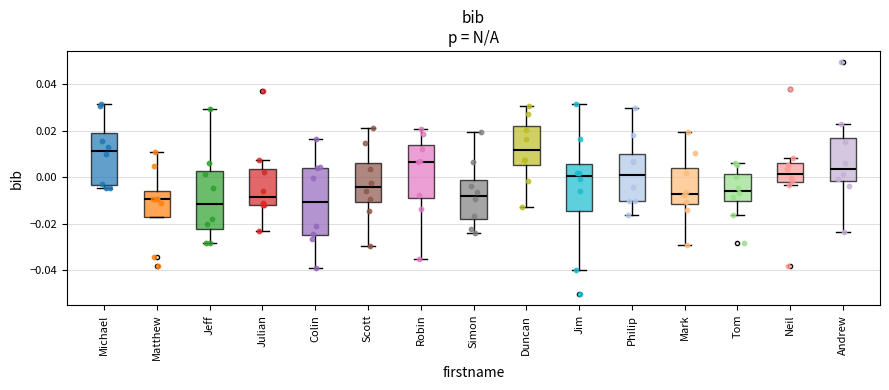

Reading left to right, transcribe this box plot: for each box, give where its median line is, the range the box spans, and where its two whiskers end, as read against the y-axis. The values are not printed on the chart, so give them approximately, as read against the axis.

Michael: median 0.012, box -0.004 to 0.020, whiskers -0.004 (just below the box's lower edge) to 0.032
Matthew: median -0.010, box -0.018 to -0.006, whiskers -0.018 to 0.010
Jeff: median -0.012, box -0.022 to 0.002, whiskers -0.028 to 0.030
Julian: median -0.008, box -0.012 to 0.004, whiskers -0.024 to 0.008
Colin: median -0.010, box -0.024 to 0.004, whiskers -0.040 to 0.016
Scott: median -0.004, box -0.010 to 0.006, whiskers -0.030 to 0.022
Robin: median 0.006, box -0.010 to 0.014, whiskers -0.036 to 0.020
Simon: median -0.008, box -0.018 to -0.002, whiskers -0.024 to 0.020
Duncan: median 0.012, box 0.006 to 0.022, whiskers -0.012 to 0.030
Jim: median 0.000, box -0.014 to 0.006, whiskers -0.040 to 0.032
Philip: median 0.002, box -0.010 to 0.010, whiskers -0.016 to 0.030
Mark: median -0.008, box -0.012 to 0.004, whiskers -0.030 to 0.020
Tom: median -0.006, box -0.010 to 0.002, whiskers -0.016 to 0.006
Neil: median 0.002, box -0.002 to 0.006, whiskers -0.004 to 0.008
Andrew: median 0.004, box -0.002 to 0.016, whiskers -0.024 to 0.022